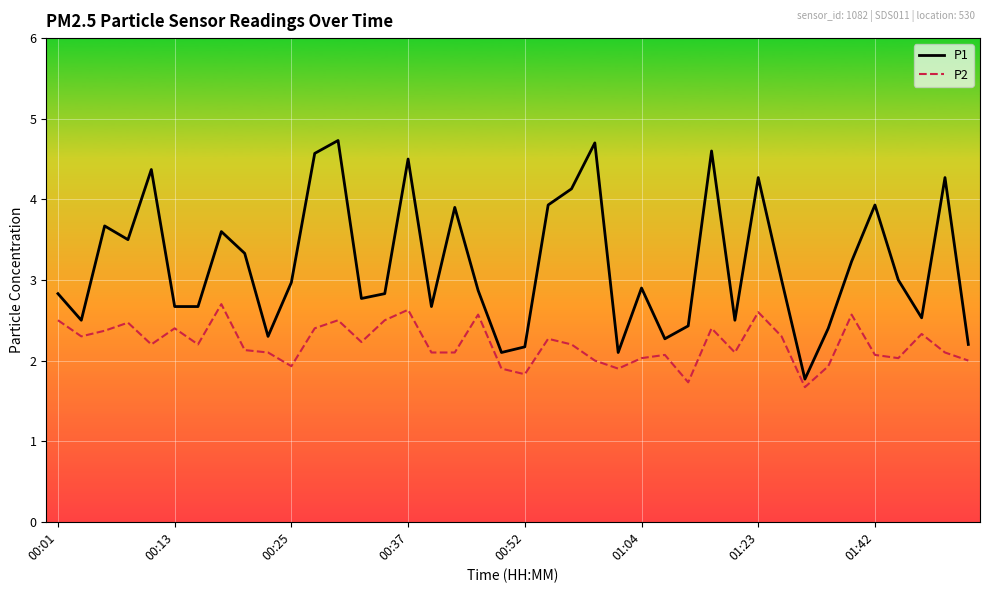

What is the difference between the maximum and minimum values in the P1 series?

3.0